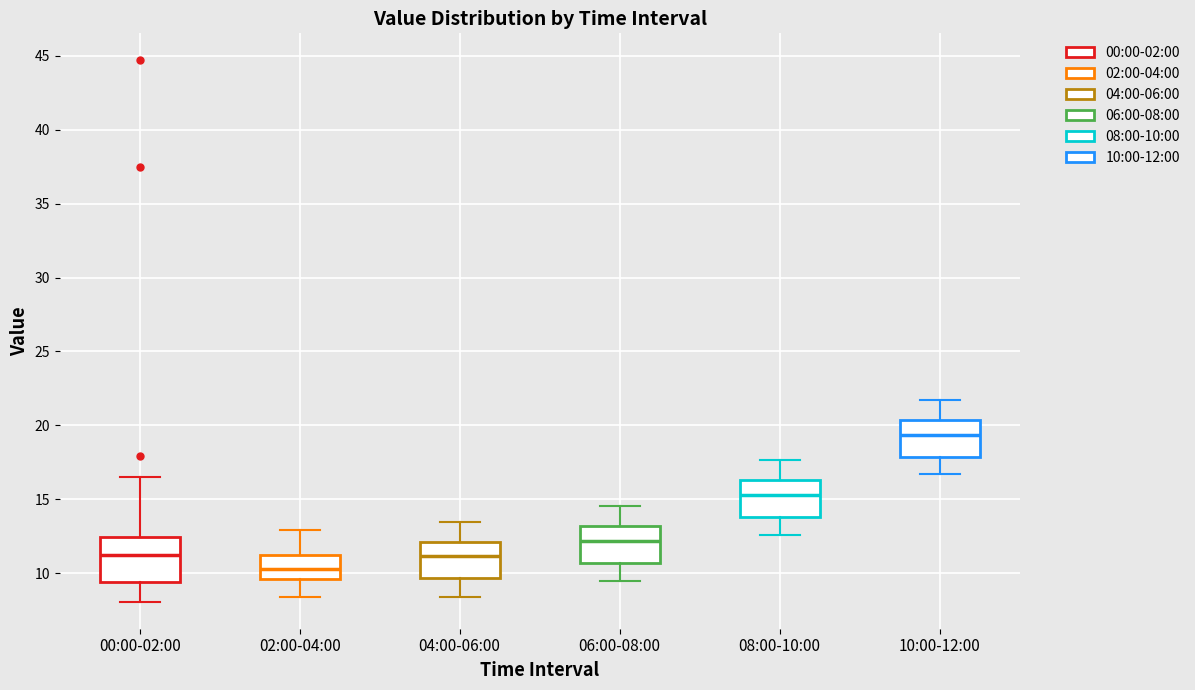

Which box has the lowest median line?

02:00-04:00